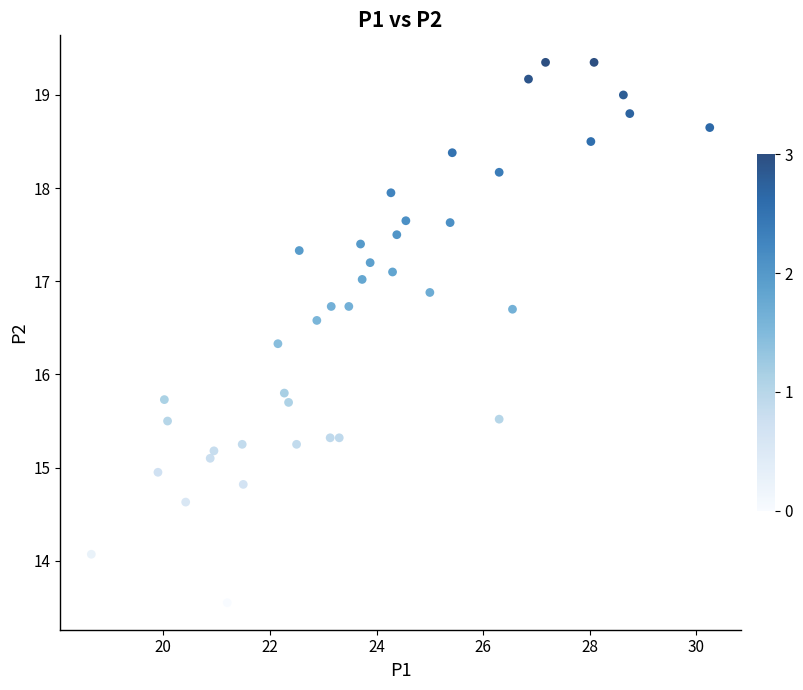

What is the range of Y values (max minus min)?

5.8